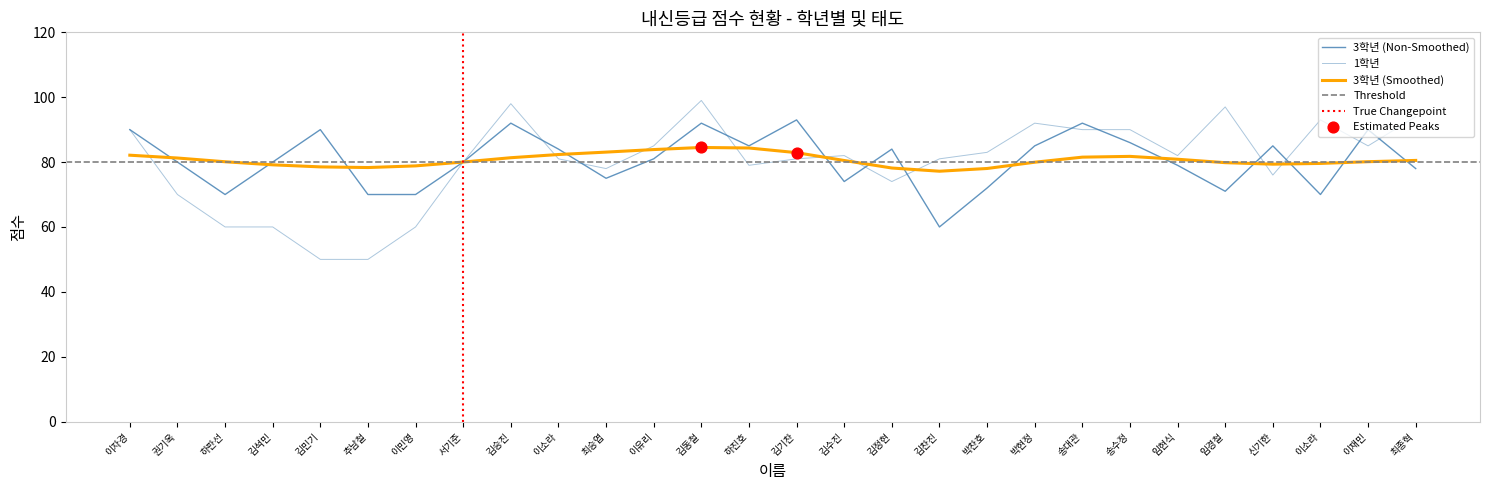

Which series has the largest total across all categories?

3학년